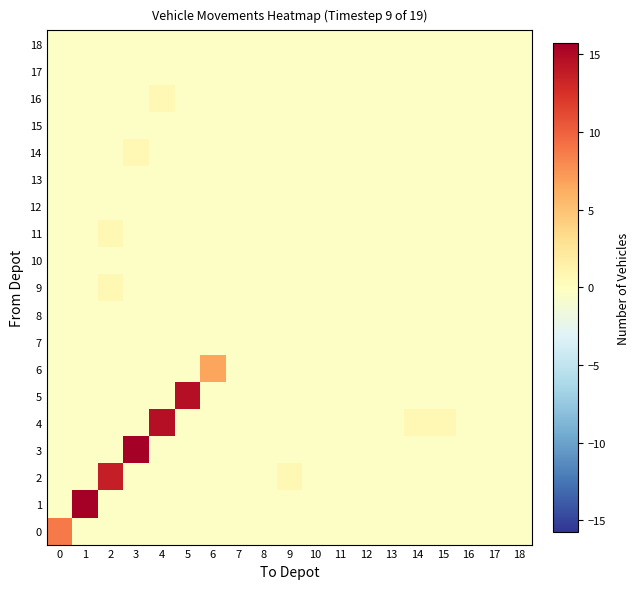

Reading left to right, list all the values displayed in this chart.

0: 0=8.7	1=-0.3	2=-0.3	3=-0.3	4=-0.3	5=-0.3	6=-0.3	7=-0.3	8=-0.3	9=-0.3	10=-0.3	11=-0.3	12=-0.3	13=-0.3	14=-0.3	15=-0.3	16=-0.3	17=-0.3	18=-0.3
1: 0=-0.3	1=15.7	2=-0.3	3=-0.3	4=-0.3	5=-0.3	6=-0.3	7=-0.3	8=-0.3	9=-0.3	10=-0.3	11=-0.3	12=-0.3	13=-0.3	14=-0.3	15=-0.3	16=-0.3	17=-0.3	18=-0.3
2: 0=-0.3	1=-0.3	2=13.7	3=-0.3	4=-0.3	5=-0.3	6=-0.3	7=-0.3	8=-0.3	9=0.7	10=-0.3	11=-0.3	12=-0.3	13=-0.3	14=-0.3	15=-0.3	16=-0.3	17=-0.3	18=-0.3
3: 0=-0.3	1=-0.3	2=-0.3	3=15.7	4=-0.3	5=-0.3	6=-0.3	7=-0.3	8=-0.3	9=-0.3	10=-0.3	11=-0.3	12=-0.3	13=-0.3	14=-0.3	15=-0.3	16=-0.3	17=-0.3	18=-0.3
4: 0=-0.3	1=-0.3	2=-0.3	3=-0.3	4=14.7	5=-0.3	6=-0.3	7=-0.3	8=-0.3	9=-0.3	10=-0.3	11=-0.3	12=-0.3	13=-0.3	14=0.7	15=0.7	16=-0.3	17=-0.3	18=-0.3
5: 0=-0.3	1=-0.3	2=-0.3	3=-0.3	4=-0.3	5=14.7	6=-0.3	7=-0.3	8=-0.3	9=-0.3	10=-0.3	11=-0.3	12=-0.3	13=-0.3	14=-0.3	15=-0.3	16=-0.3	17=-0.3	18=-0.3
6: 0=-0.3	1=-0.3	2=-0.3	3=-0.3	4=-0.3	5=-0.3	6=6.7	7=-0.3	8=-0.3	9=-0.3	10=-0.3	11=-0.3	12=-0.3	13=-0.3	14=-0.3	15=-0.3	16=-0.3	17=-0.3	18=-0.3
7: 0=-0.3	1=-0.3	2=-0.3	3=-0.3	4=-0.3	5=-0.3	6=-0.3	7=-0.3	8=-0.3	9=-0.3	10=-0.3	11=-0.3	12=-0.3	13=-0.3	14=-0.3	15=-0.3	16=-0.3	17=-0.3	18=-0.3
8: 0=-0.3	1=-0.3	2=-0.3	3=-0.3	4=-0.3	5=-0.3	6=-0.3	7=-0.3	8=-0.3	9=-0.3	10=-0.3	11=-0.3	12=-0.3	13=-0.3	14=-0.3	15=-0.3	16=-0.3	17=-0.3	18=-0.3
9: 0=-0.3	1=-0.3	2=0.7	3=-0.3	4=-0.3	5=-0.3	6=-0.3	7=-0.3	8=-0.3	9=-0.3	10=-0.3	11=-0.3	12=-0.3	13=-0.3	14=-0.3	15=-0.3	16=-0.3	17=-0.3	18=-0.3
10: 0=-0.3	1=-0.3	2=-0.3	3=-0.3	4=-0.3	5=-0.3	6=-0.3	7=-0.3	8=-0.3	9=-0.3	10=-0.3	11=-0.3	12=-0.3	13=-0.3	14=-0.3	15=-0.3	16=-0.3	17=-0.3	18=-0.3
11: 0=-0.3	1=-0.3	2=0.7	3=-0.3	4=-0.3	5=-0.3	6=-0.3	7=-0.3	8=-0.3	9=-0.3	10=-0.3	11=-0.3	12=-0.3	13=-0.3	14=-0.3	15=-0.3	16=-0.3	17=-0.3	18=-0.3
12: 0=-0.3	1=-0.3	2=-0.3	3=-0.3	4=-0.3	5=-0.3	6=-0.3	7=-0.3	8=-0.3	9=-0.3	10=-0.3	11=-0.3	12=-0.3	13=-0.3	14=-0.3	15=-0.3	16=-0.3	17=-0.3	18=-0.3
13: 0=-0.3	1=-0.3	2=-0.3	3=-0.3	4=-0.3	5=-0.3	6=-0.3	7=-0.3	8=-0.3	9=-0.3	10=-0.3	11=-0.3	12=-0.3	13=-0.3	14=-0.3	15=-0.3	16=-0.3	17=-0.3	18=-0.3
14: 0=-0.3	1=-0.3	2=-0.3	3=0.7	4=-0.3	5=-0.3	6=-0.3	7=-0.3	8=-0.3	9=-0.3	10=-0.3	11=-0.3	12=-0.3	13=-0.3	14=-0.3	15=-0.3	16=-0.3	17=-0.3	18=-0.3
15: 0=-0.3	1=-0.3	2=-0.3	3=-0.3	4=-0.3	5=-0.3	6=-0.3	7=-0.3	8=-0.3	9=-0.3	10=-0.3	11=-0.3	12=-0.3	13=-0.3	14=-0.3	15=-0.3	16=-0.3	17=-0.3	18=-0.3
16: 0=-0.3	1=-0.3	2=-0.3	3=-0.3	4=0.7	5=-0.3	6=-0.3	7=-0.3	8=-0.3	9=-0.3	10=-0.3	11=-0.3	12=-0.3	13=-0.3	14=-0.3	15=-0.3	16=-0.3	17=-0.3	18=-0.3
17: 0=-0.3	1=-0.3	2=-0.3	3=-0.3	4=-0.3	5=-0.3	6=-0.3	7=-0.3	8=-0.3	9=-0.3	10=-0.3	11=-0.3	12=-0.3	13=-0.3	14=-0.3	15=-0.3	16=-0.3	17=-0.3	18=-0.3
18: 0=-0.3	1=-0.3	2=-0.3	3=-0.3	4=-0.3	5=-0.3	6=-0.3	7=-0.3	8=-0.3	9=-0.3	10=-0.3	11=-0.3	12=-0.3	13=-0.3	14=-0.3	15=-0.3	16=-0.3	17=-0.3	18=-0.3